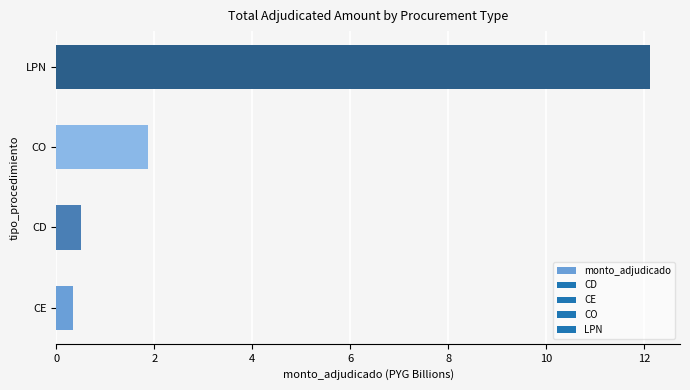

Is it true that the value at LPN is 19.8?

False